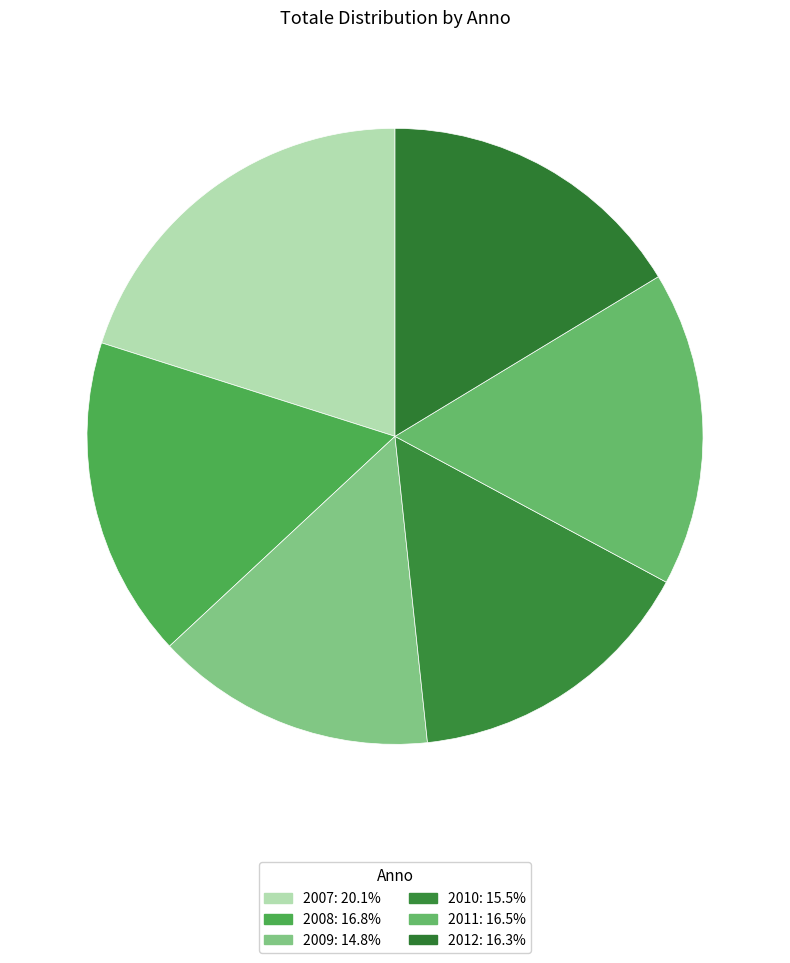

What percentage is NOT represented by 2011?

83.5%